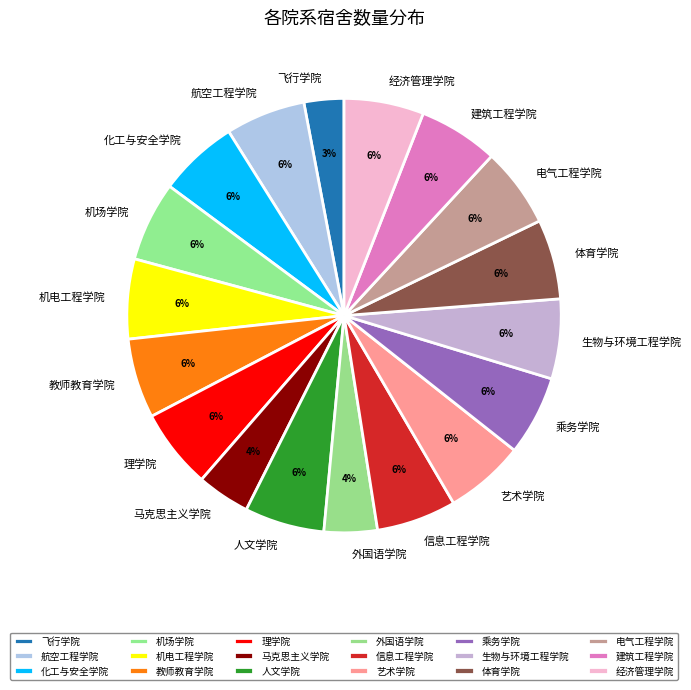

Do 马克思主义学院 and 机电工程学院 together represent more than half of the pie?

No